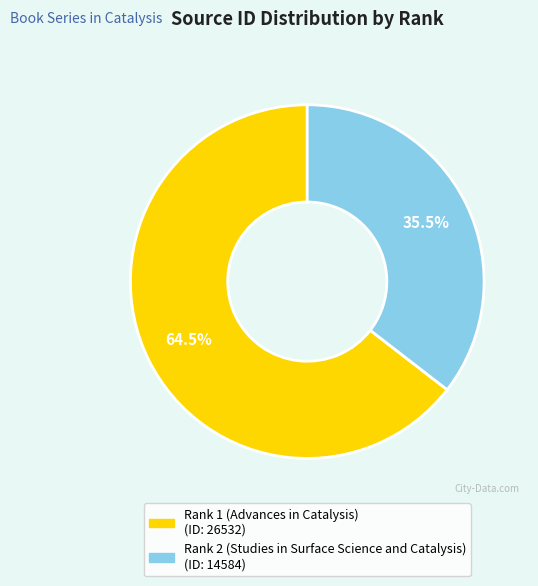

What is the smallest slice in the pie chart?

Rank 2 (Studies in Surface Science and Catalysis)